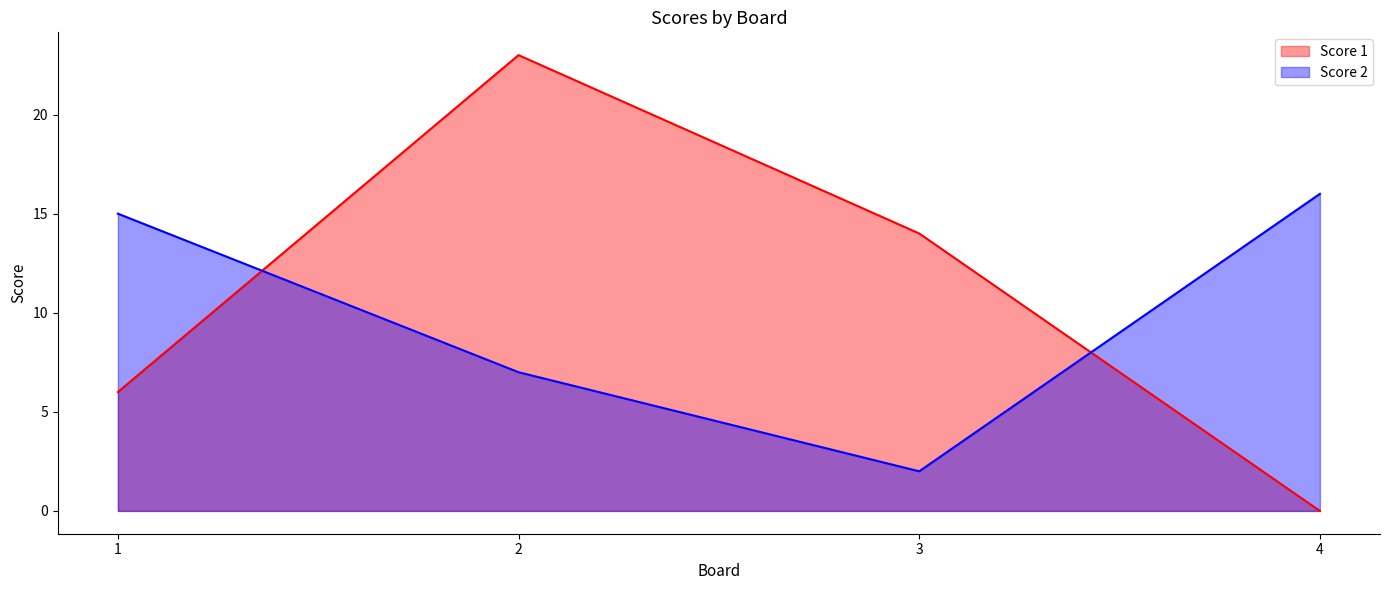

Reading right to left, list all the values displayed in this chart.

Score 1: 4=0	3=14	2=23	1=6
Score 2: 4=16	3=2	2=7	1=15